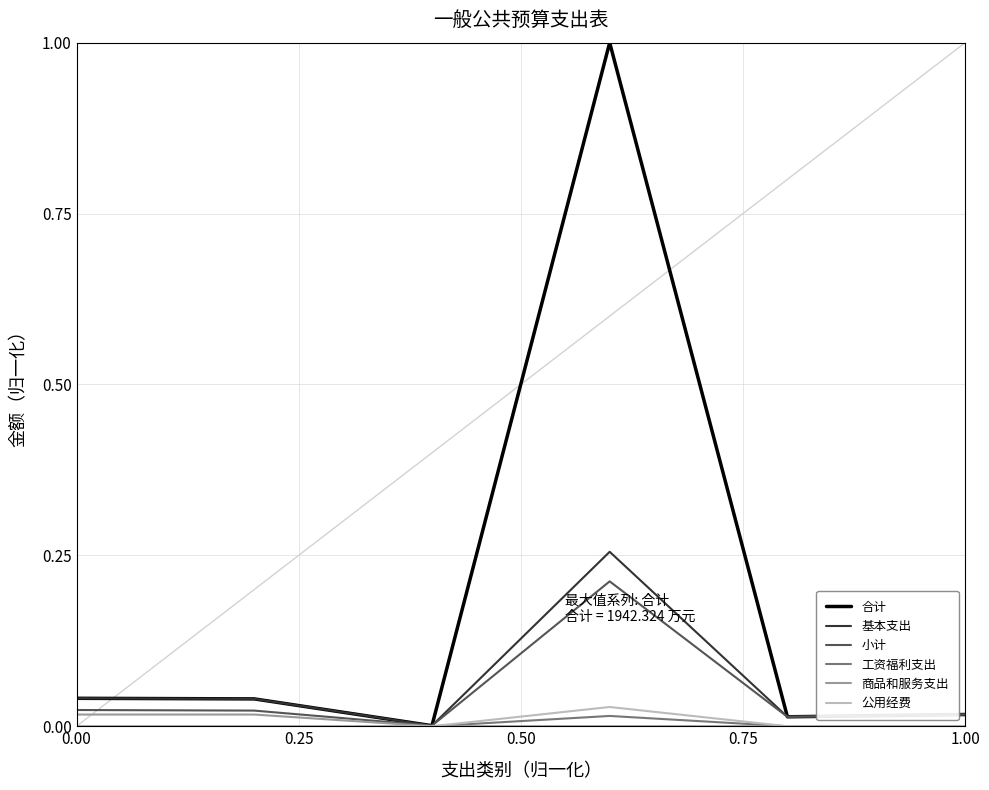

Which series has the widest spread of values?

合计